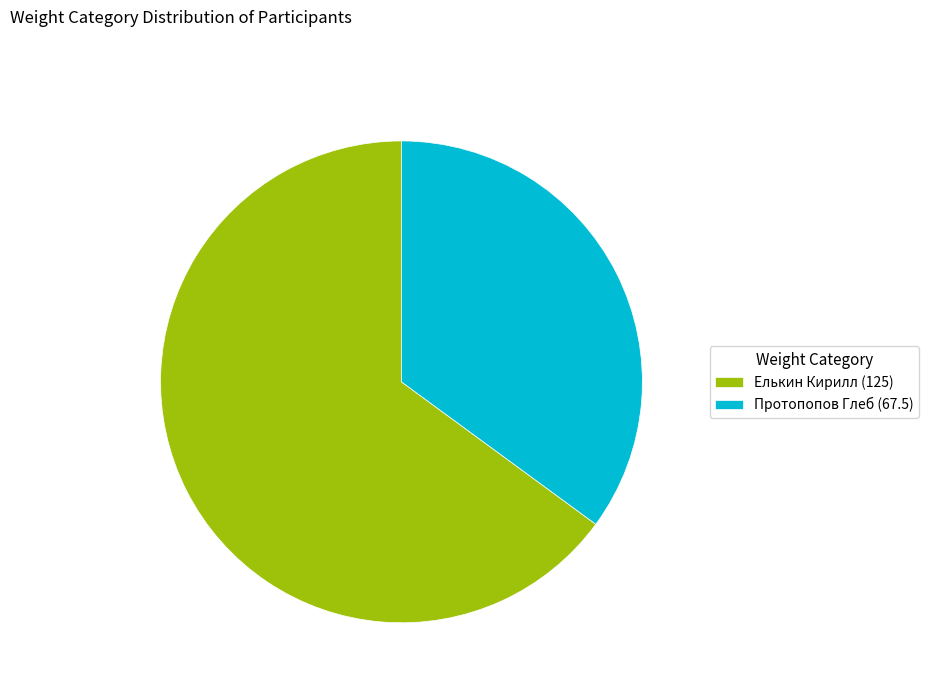

Do Протопопов Глеб (67.5) and Елькин Кирилл (125) together represent more than half of the pie?

Yes